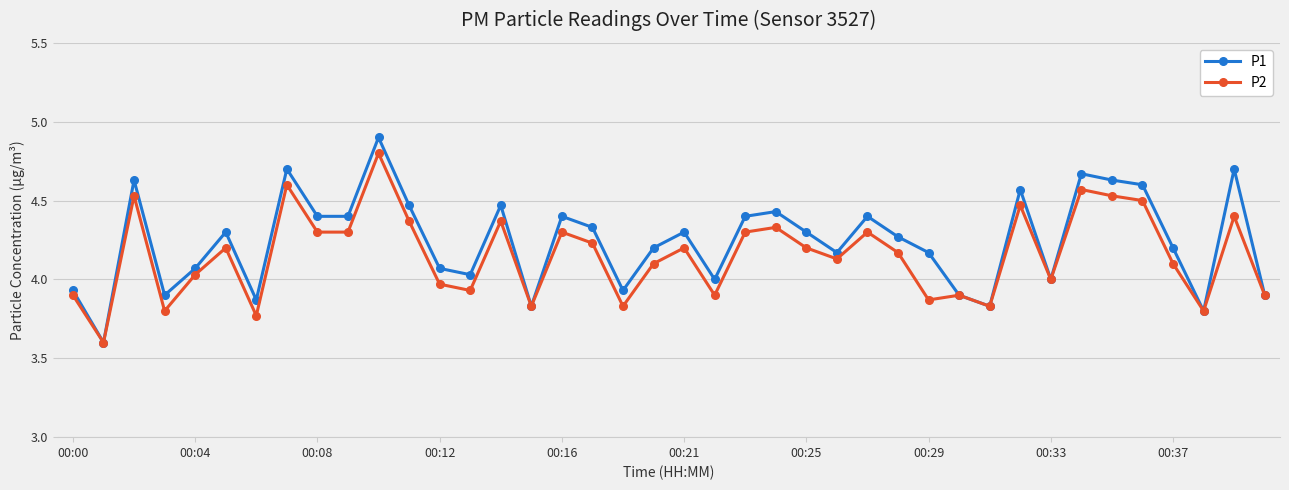

Which series has the largest range (max minus min)?

P1